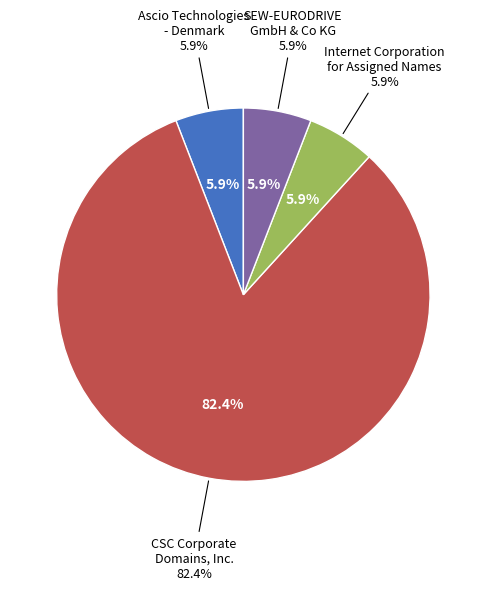

Which slice is the largest?

CSC Corporate Domains, Inc.